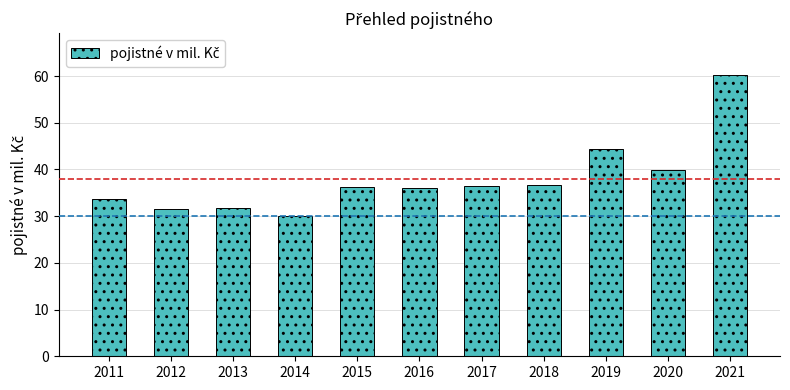

What is the difference between the second highest and minimum values?

14.3